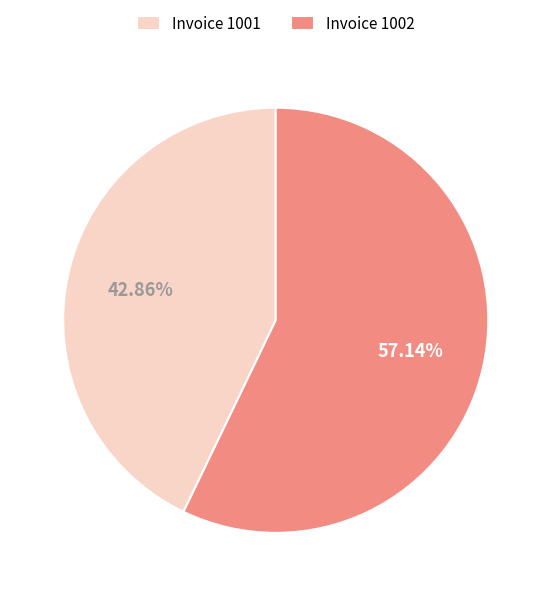

Which has a higher value, Invoice 1001 or Invoice 1002?

Invoice 1002